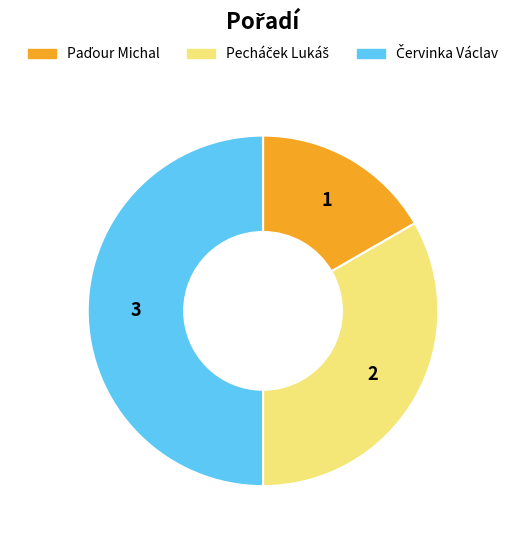

What percentage do Červinka Václav and Pecháček Lukáš together represent?

83.3%